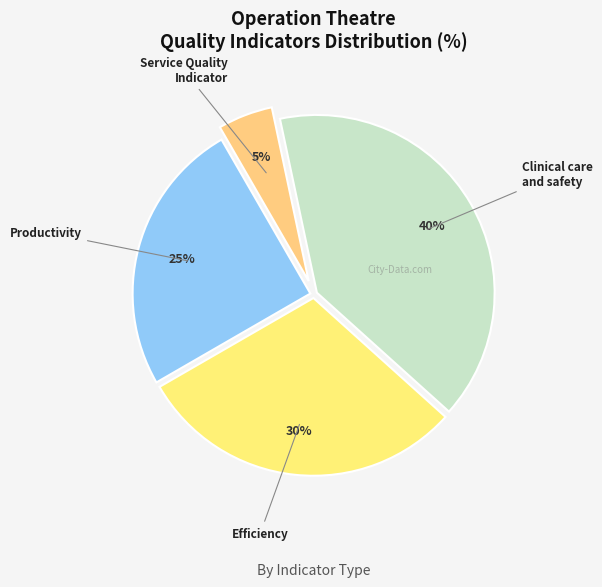

The Service Quality Indicator slice represents 17% of the pie. True or false?

False